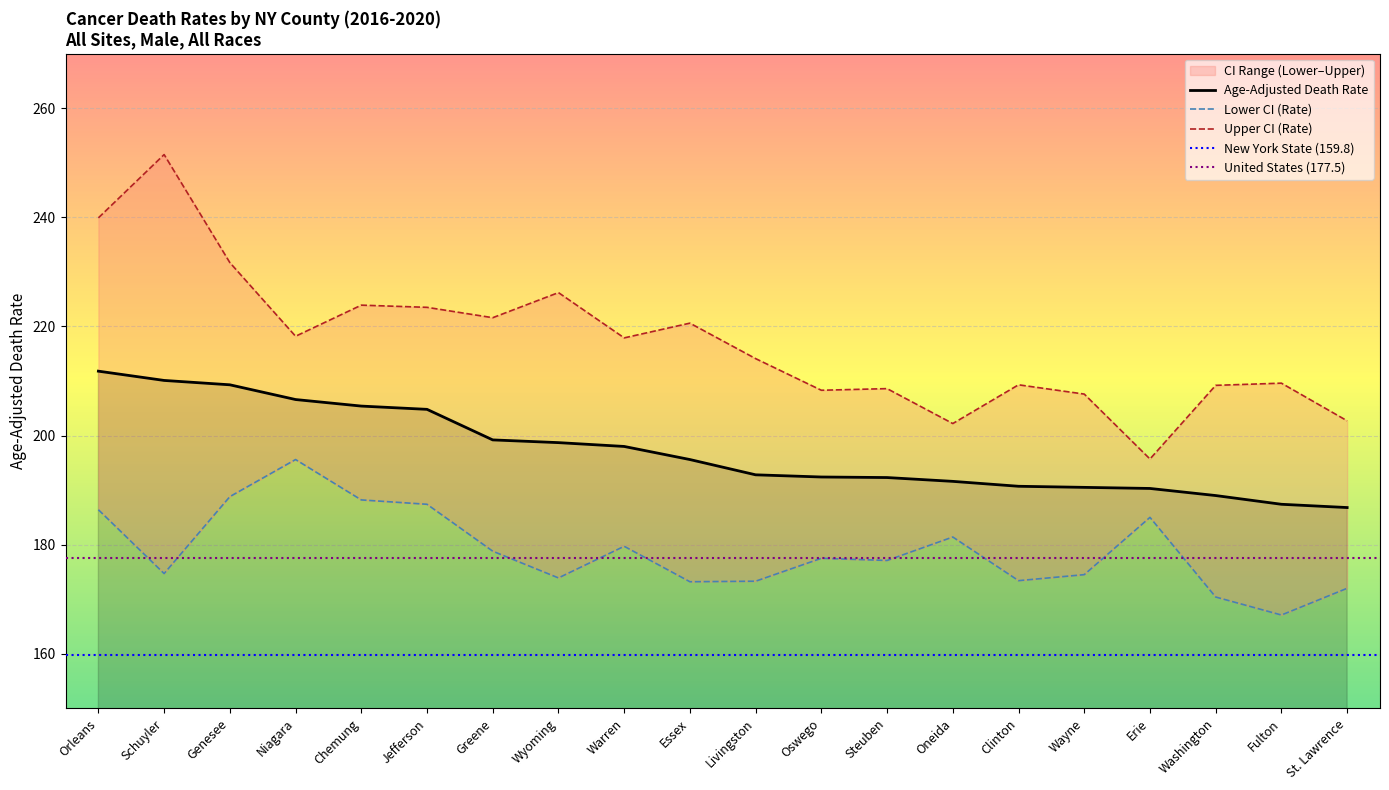

Which series changed the most between Clinton and Washington?

Lower CI (Rate)